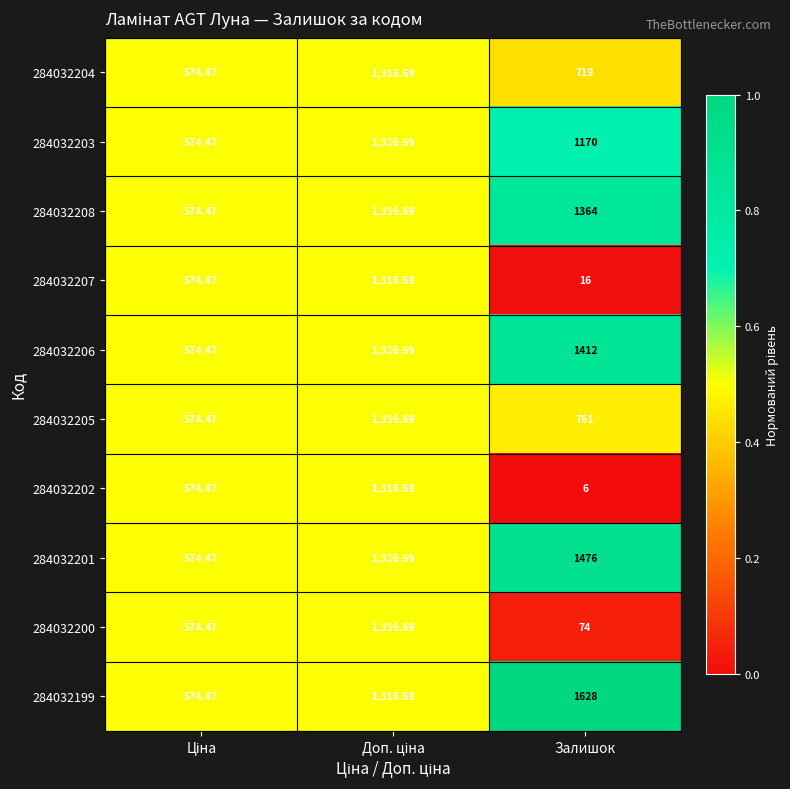

Which category has the highest value across all series?

Залишок